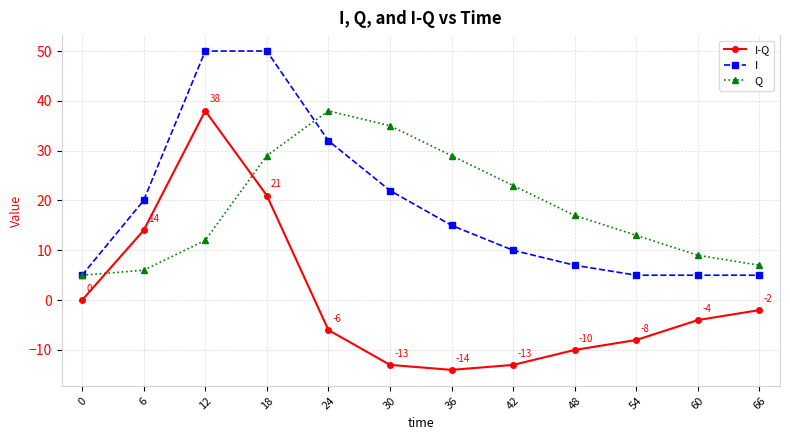

What is the minimum value shown in the chart?

-14